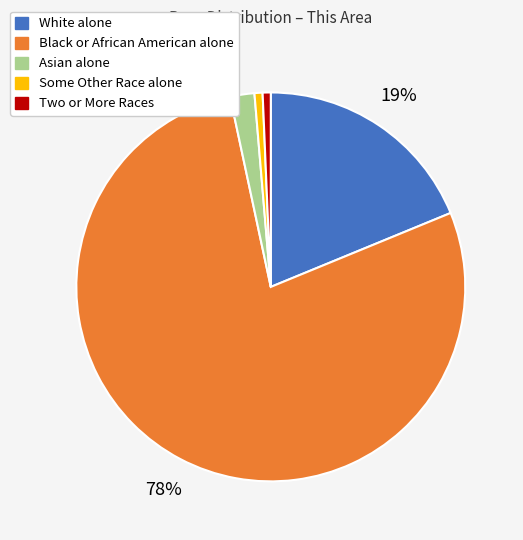

Which slice represents more than half of the pie?

Black or African American alone